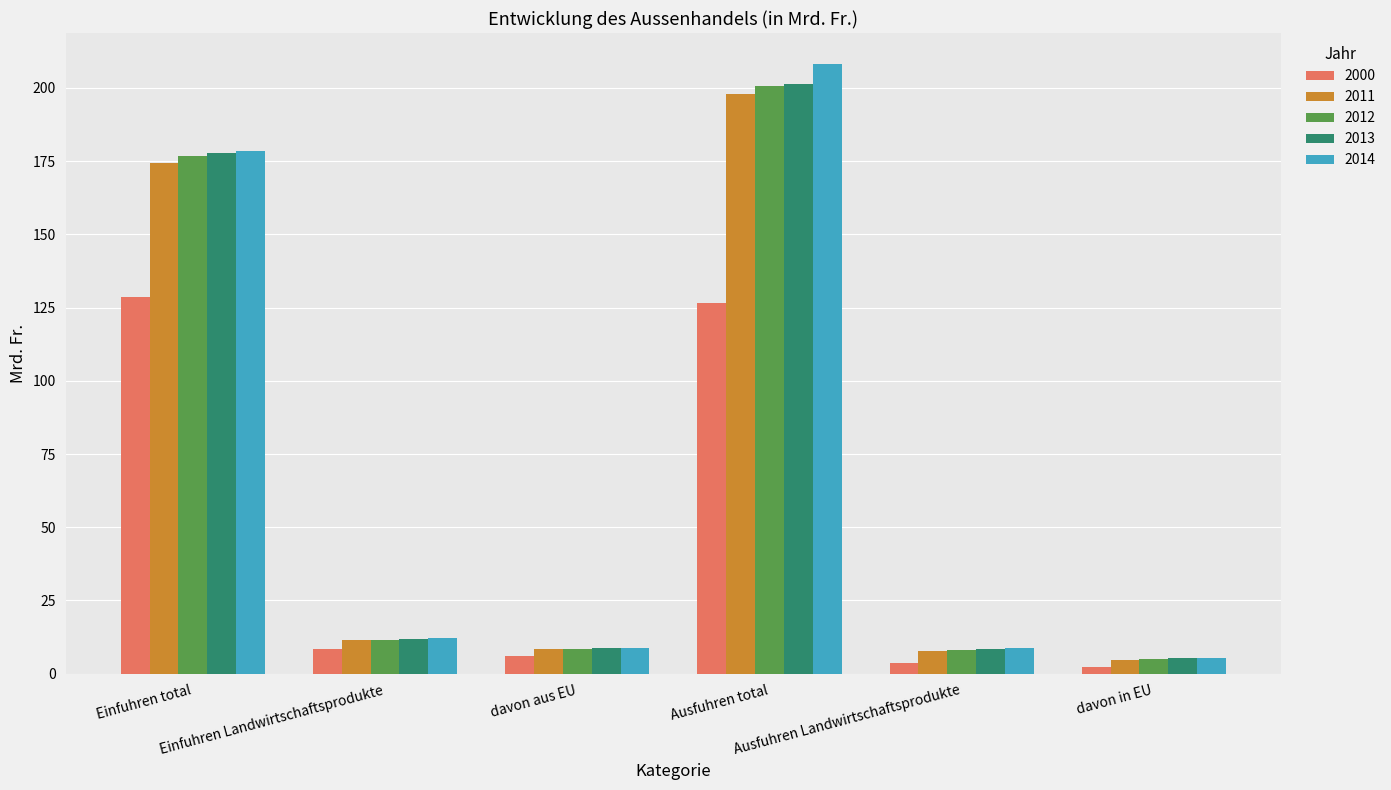

Where does the 2000 series first go above 8?

Einfuhren total